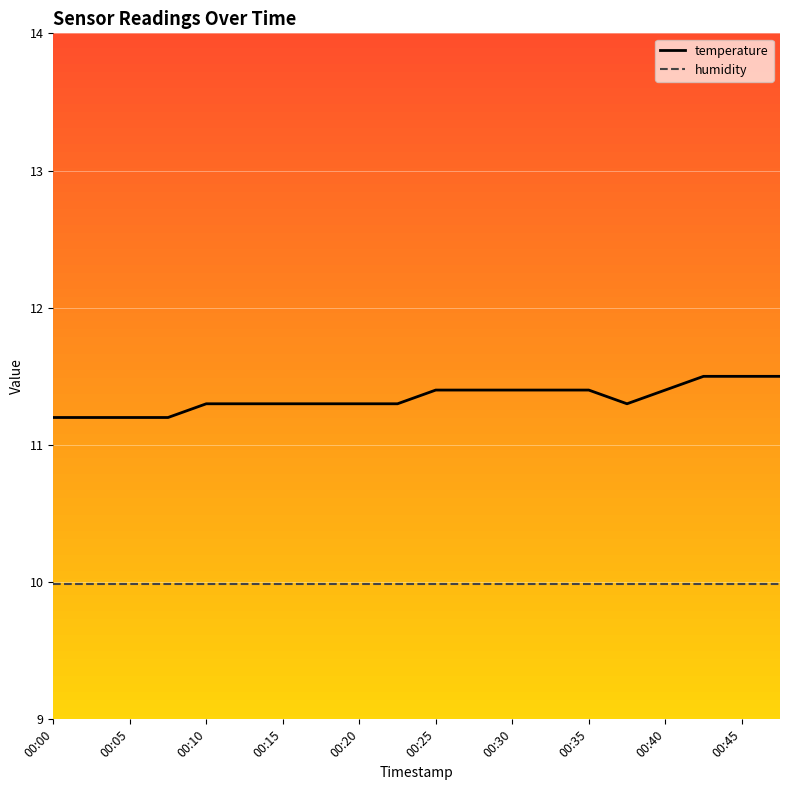

List the series in order of their overall mean, lowest first.

humidity, temperature